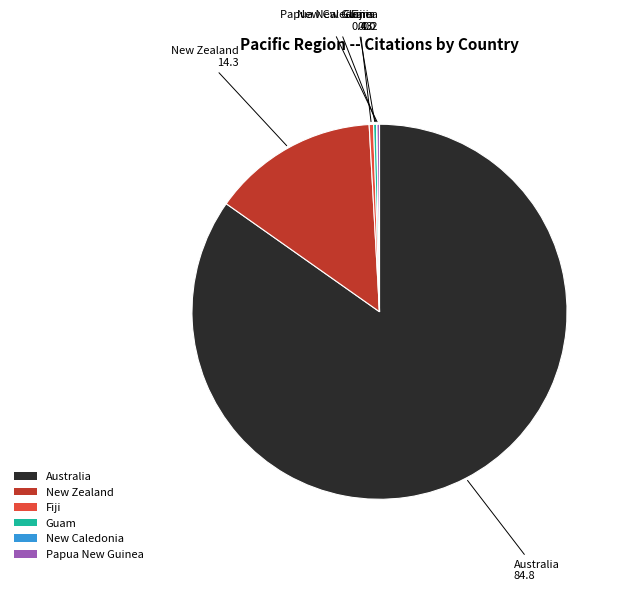

What is the largest slice in the pie chart?

Australia